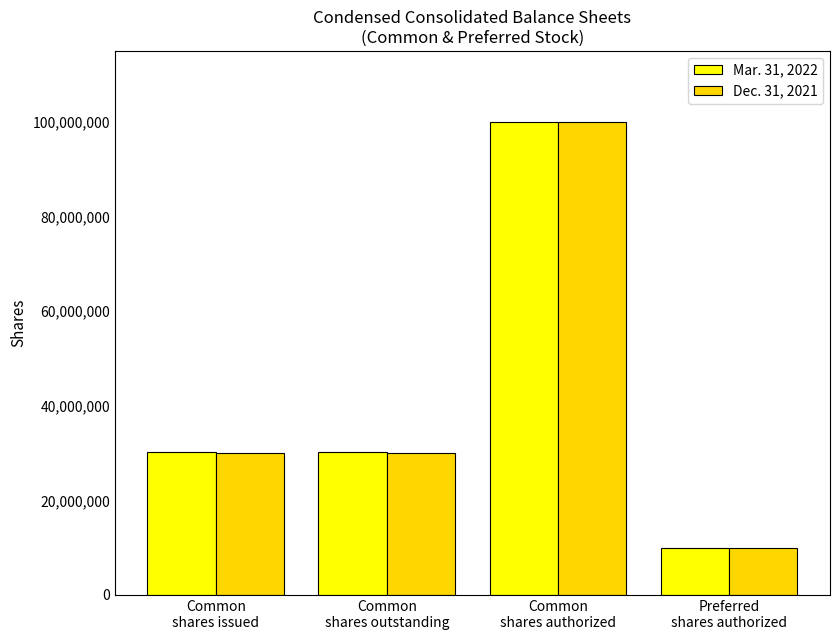

Reading left to right, list all the values displayed in this chart.

Mar. 31, 2022: Common
shares issued=30149570	Common
shares outstanding=30149570	Common
shares authorized=100000000	Preferred
shares authorized=10000000
Dec. 31, 2021: Common
shares issued=30074412	Common
shares outstanding=30074412	Common
shares authorized=100000000	Preferred
shares authorized=10000000